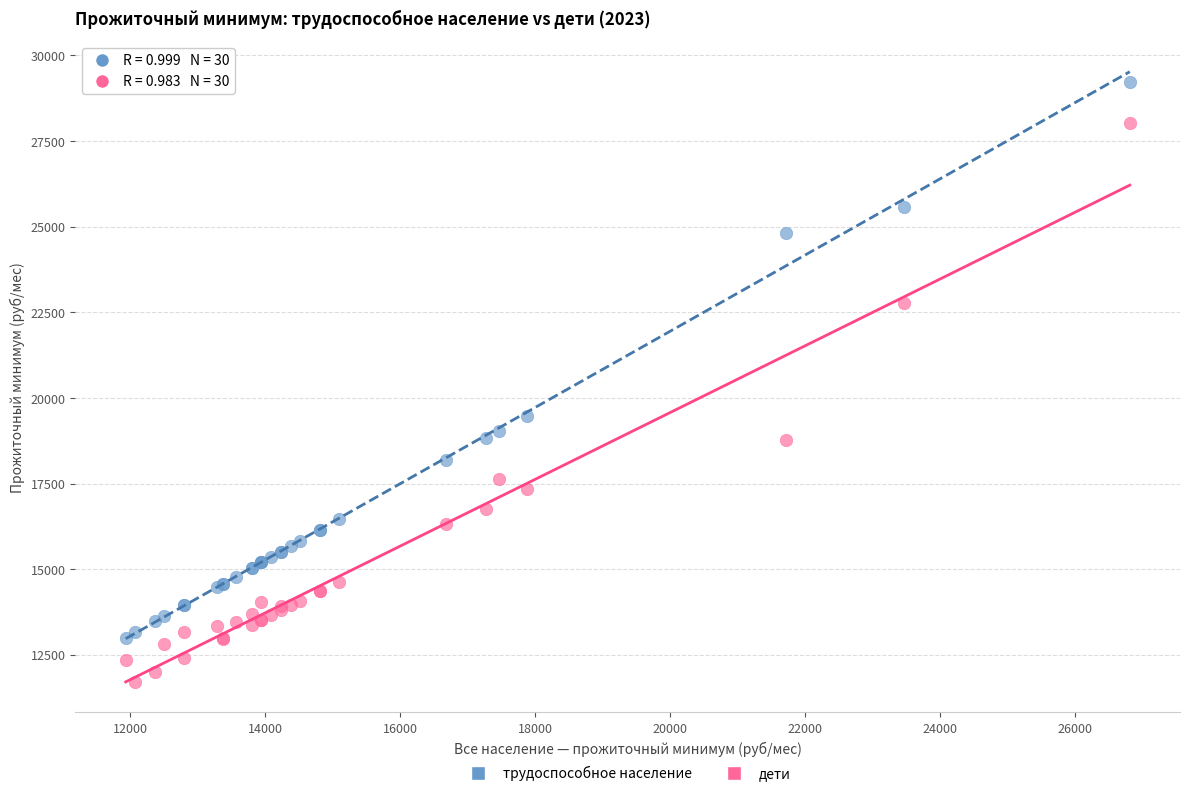

Which series contains the lowest Y value?

дети